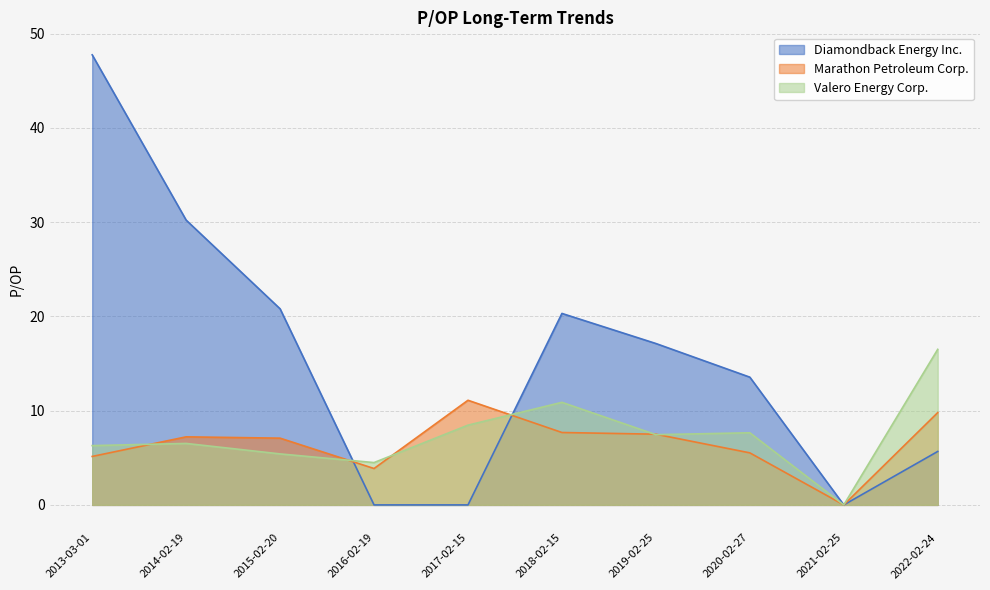

True or false: Marathon Petroleum Corp. has more than 0 points higher than both neighbors.

True